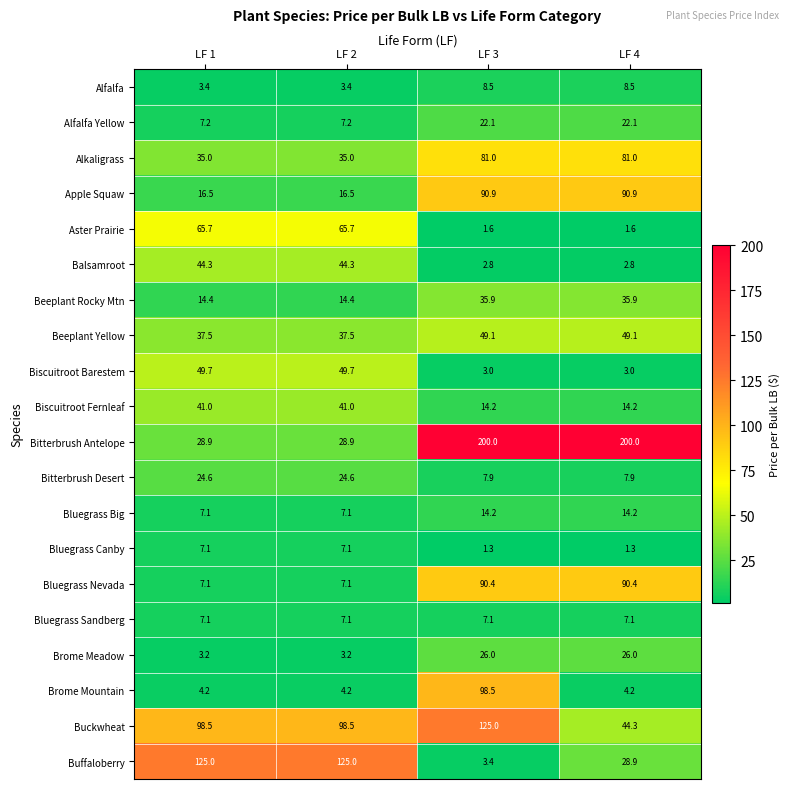

At which category is the sum across all series the highest?

LF 3